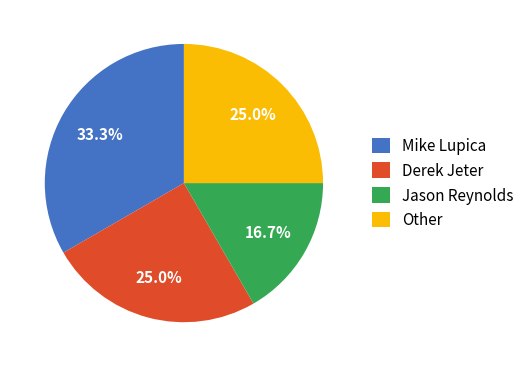

Does Mike Lupica represent more than half of the total?

No